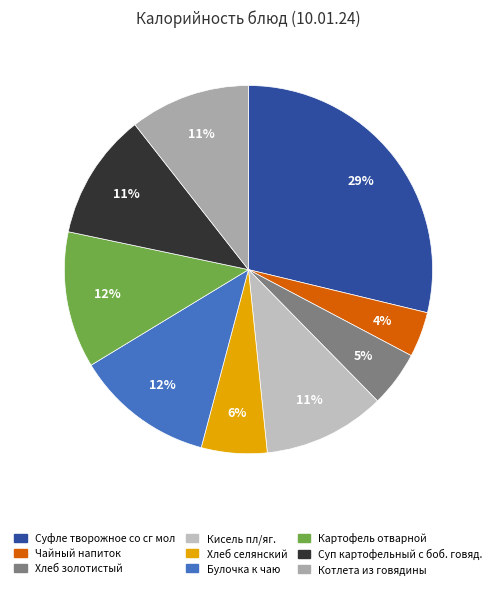

To the nearest percent, what is the average slice percentage?

11%